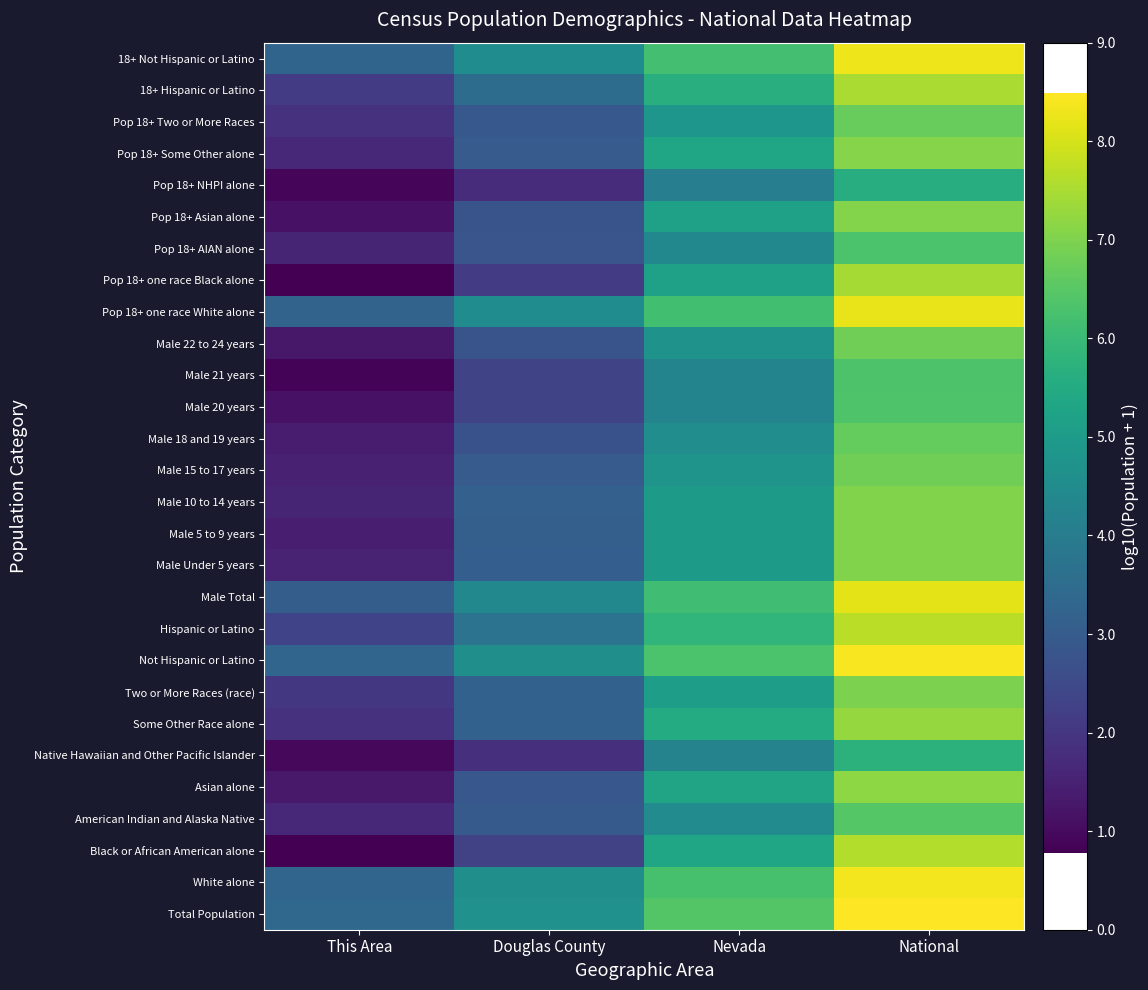

Reading left to right, list all the values displayed in this chart.

Total Population: This Area=3.3	Douglas County=4.7	Nevada=6.4	National=8.5
White alone: This Area=3.3	Douglas County=4.6	Nevada=6.3	National=8.3
Black or African American alone: This Area=0.8	Douglas County=2.3	Nevada=5.3	National=7.6
American Indian and Alaska Native: This Area=1.7	Douglas County=3.0	Nevada=4.5	National=6.5
Asian alone: This Area=1.3	Douglas County=2.9	Nevada=5.3	National=7.2
Native Hawaiian and Other Pacific Islander: This Area=1.0	Douglas County=1.8	Nevada=4.2	National=5.7
Some Other Race alone: This Area=1.9	Douglas County=3.2	Nevada=5.5	National=7.3
Two or More Races (race): This Area=2.0	Douglas County=3.2	Nevada=5.1	National=7.0
Not Hispanic or Latino: This Area=3.3	Douglas County=4.6	Nevada=6.3	National=8.4
Hispanic or Latino: This Area=2.3	Douglas County=3.7	Nevada=5.9	National=7.7
Male Total: This Area=3.1	Douglas County=4.4	Nevada=6.1	National=8.2
Male Under 5 years: This Area=1.6	Douglas County=3.1	Nevada=5.0	National=7.0
Male 5 to 9 years: This Area=1.4	Douglas County=3.1	Nevada=5.0	National=7.0
Male 10 to 14 years: This Area=1.6	Douglas County=3.2	Nevada=5.0	National=7.0
Male 15 to 17 years: This Area=1.5	Douglas County=3.0	Nevada=4.8	National=6.8
Male 18 and 19 years: This Area=1.4	Douglas County=2.7	Nevada=4.6	National=6.7
Male 20 years: This Area=1.1	Douglas County=2.4	Nevada=4.3	National=6.4
Male 21 years: This Area=0.8	Douglas County=2.3	Nevada=4.2	National=6.3
Male 22 to 24 years: This Area=1.3	Douglas County=2.8	Nevada=4.7	National=6.8
Pop 18+ one race White alone: This Area=3.2	Douglas County=4.5	Nevada=6.1	National=8.2
Pop 18+ one race Black alone: This Area=0.8	Douglas County=2.2	Nevada=5.2	National=7.4
Pop 18+ AIAN alone: This Area=1.6	Douglas County=2.8	Nevada=4.4	National=6.3
Pop 18+ Asian alone: This Area=1.1	Douglas County=2.8	Nevada=5.2	National=7.1
Pop 18+ NHPI alone: This Area=0.9	Douglas County=1.8	Nevada=4.1	National=5.6
Pop 18+ Some Other alone: This Area=1.6	Douglas County=3.0	Nevada=5.3	National=7.1
Pop 18+ Two or More Races: This Area=1.9	Douglas County=2.9	Nevada=4.8	National=6.7
18+ Hispanic or Latino: This Area=2.1	Douglas County=3.5	Nevada=5.7	National=7.5
18+ Not Hispanic or Latino: This Area=3.2	Douglas County=4.5	Nevada=6.2	National=8.3